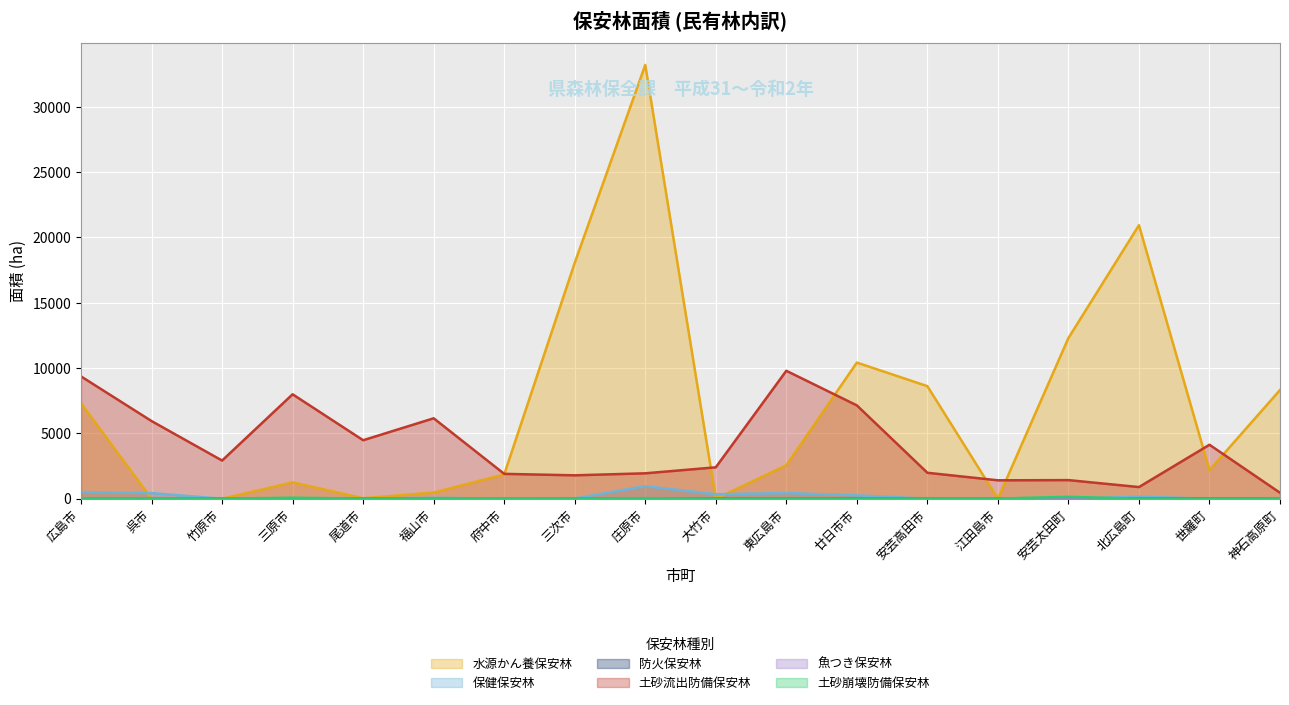

How many values in 水源かん養保安林 are above zero?

14